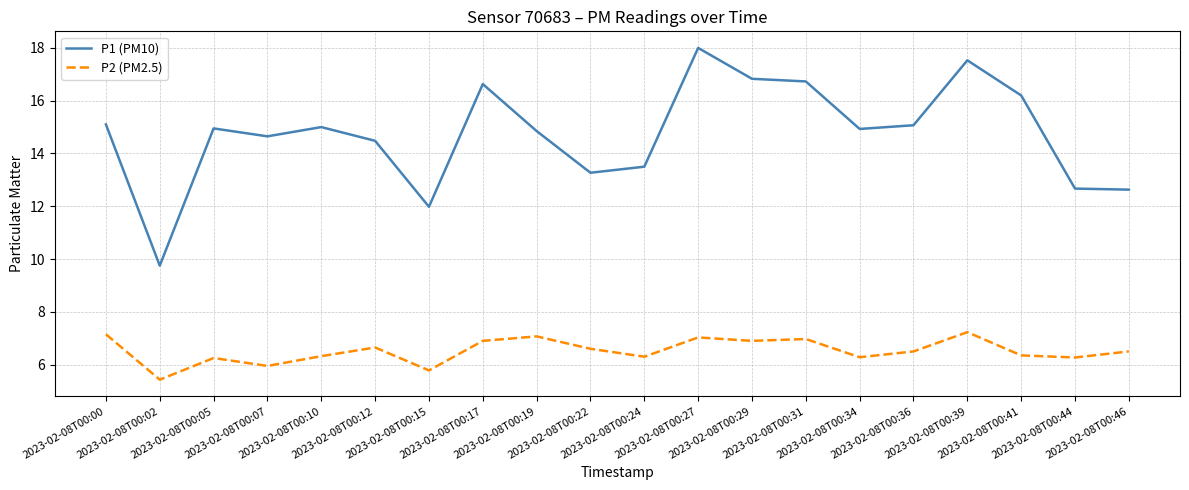

Is it true that P2 (PM2.5) equals 6.0 at 2023-02-08T00:07?

True